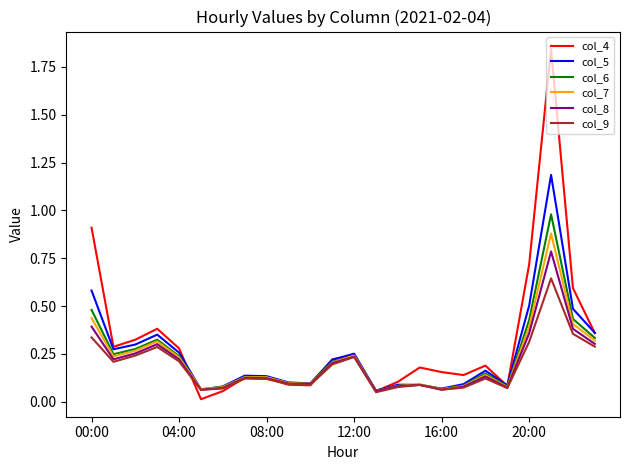

List the series in order of their peak value, lowest first.

col_9, col_8, col_7, col_6, col_5, col_4